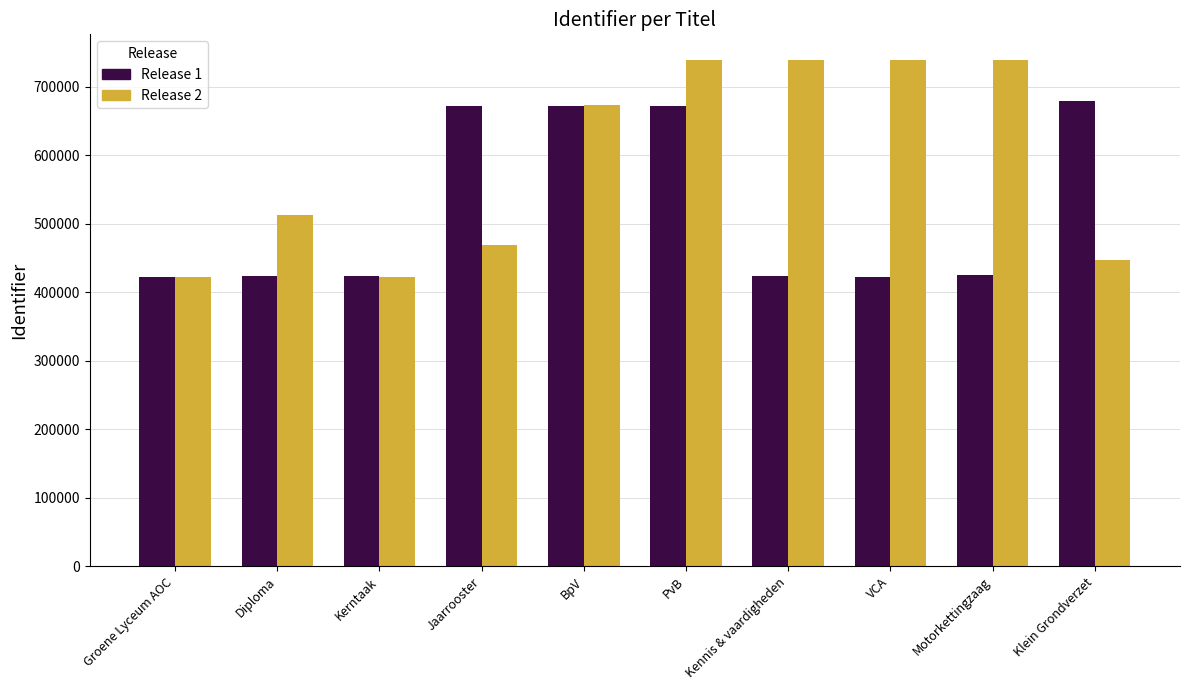

Which series has the largest range (max minus min)?

Release 2